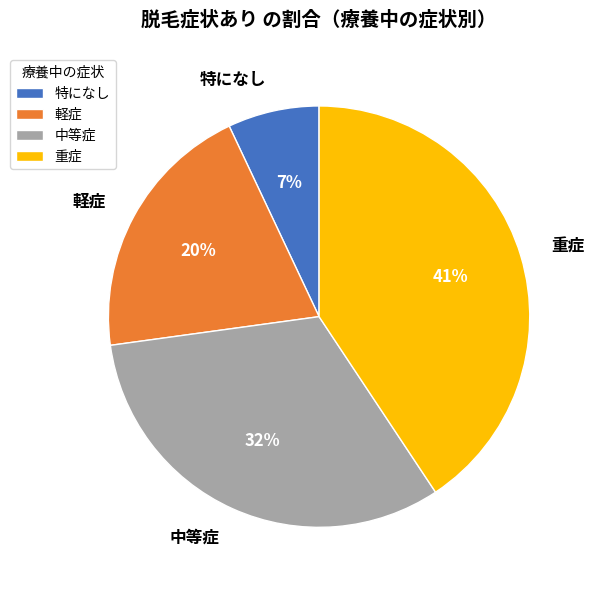

Do 特になし and 中等症 together represent more than half of the pie?

No